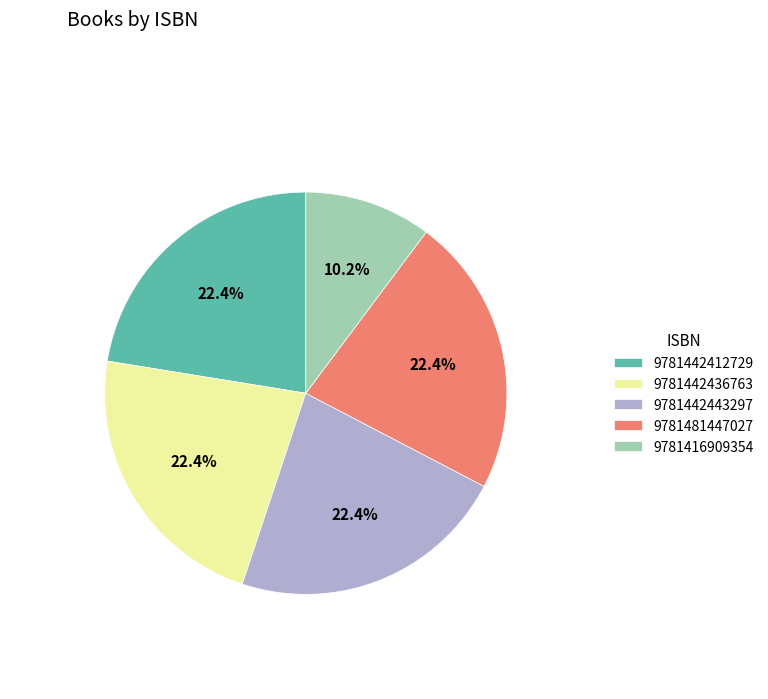

To the nearest percent, what is the difference between the 9781416909354 and 9781481447027 slice percentages?

12%